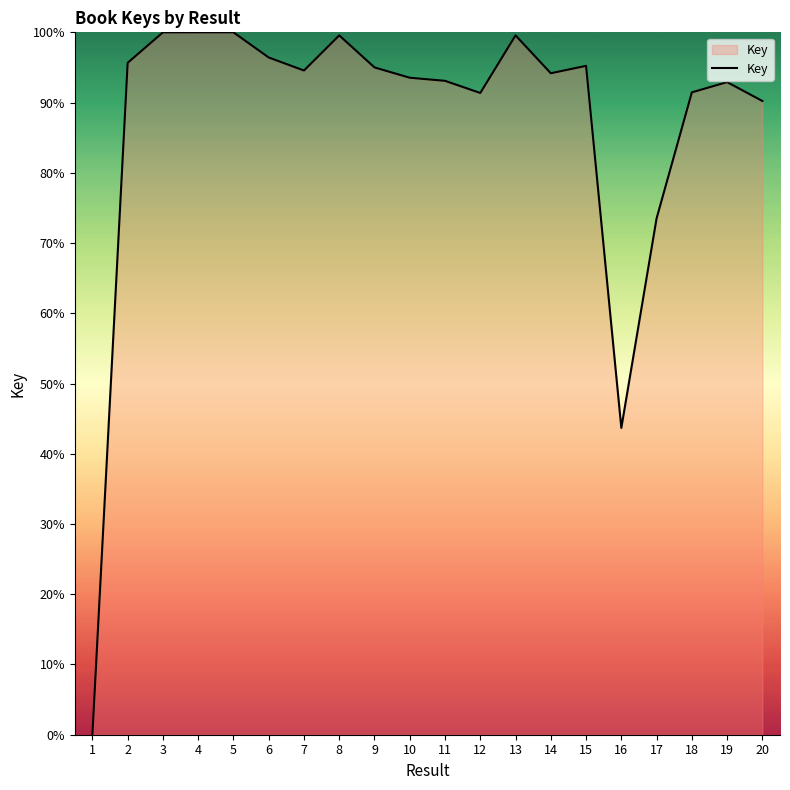

The value at 2 is 150.2. True or false?

False